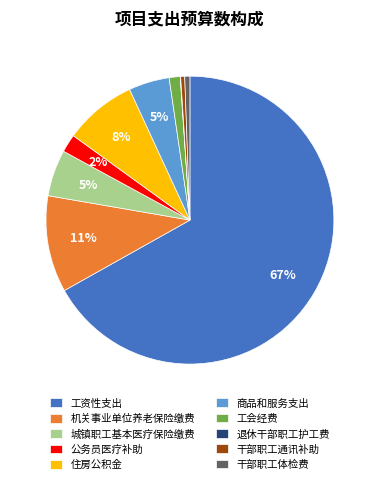

Which slice represents more than half of the pie?

工资性支出